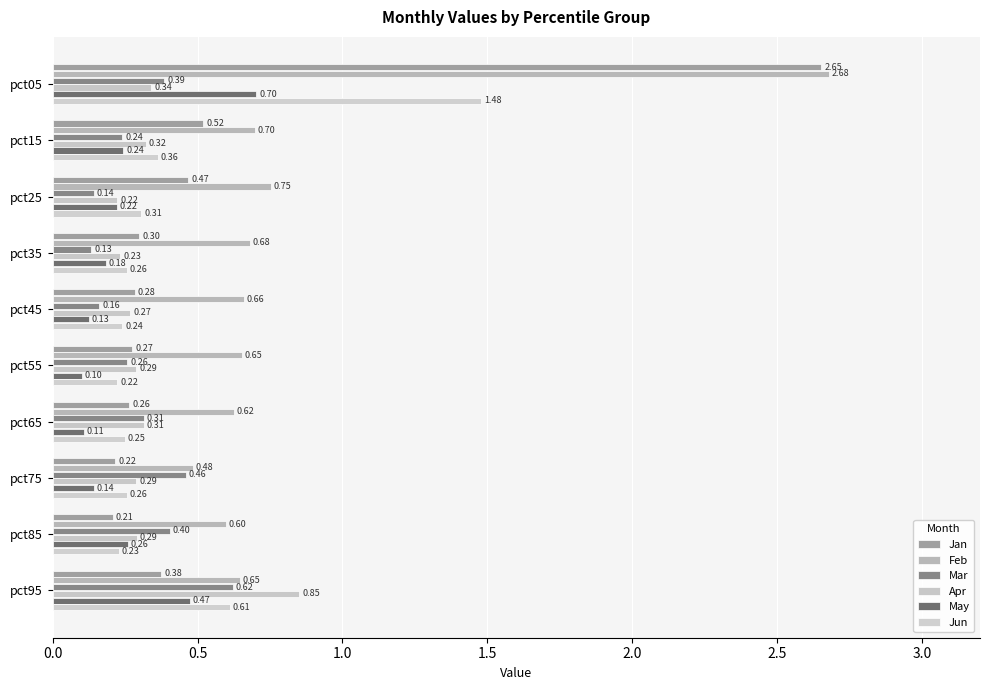

Count the number of categories in the chart.

10